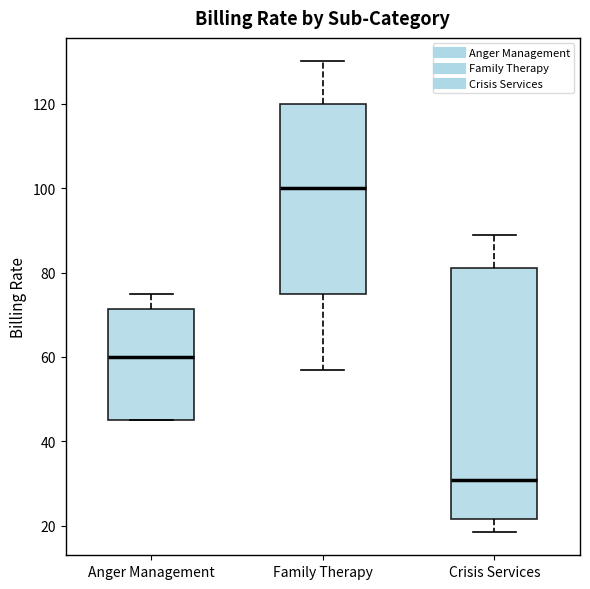

Where does the lower whisker of the box for Family Therapy end on the y-axis? The values are not printed on the chart, so give them approximately, as read against the axis.

58